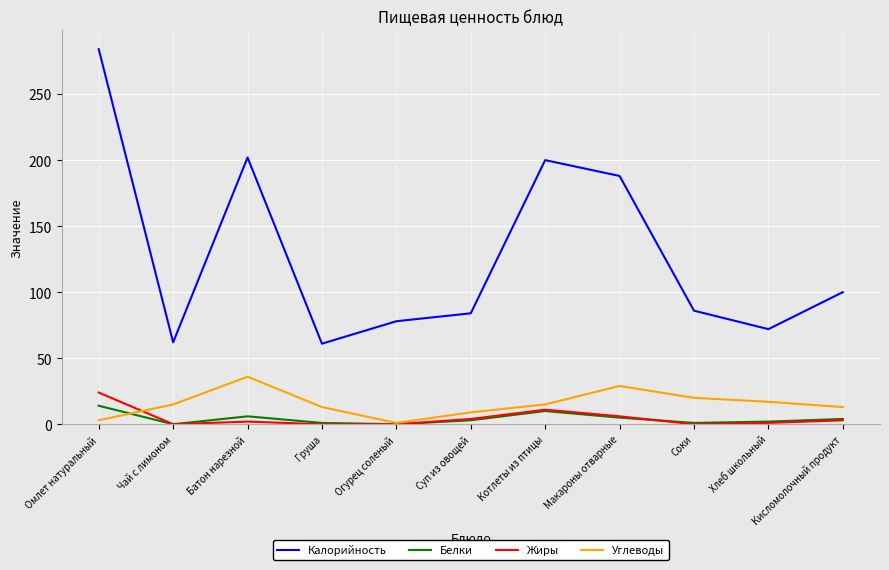

The value of Углеводы at Суп из овощей is 9. True or false?

True